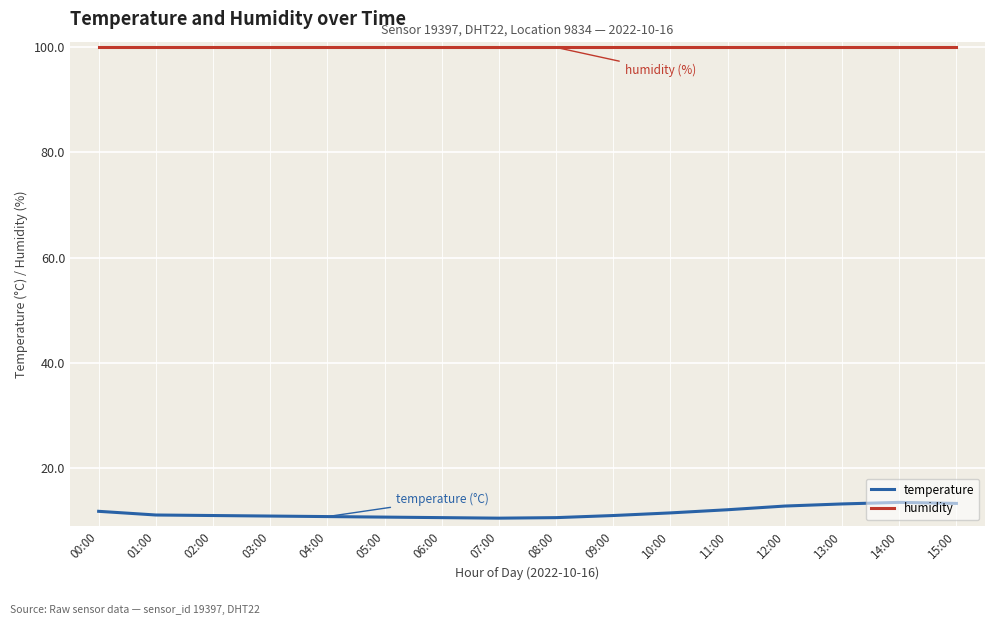

What is the maximum value for humidity?

99.9